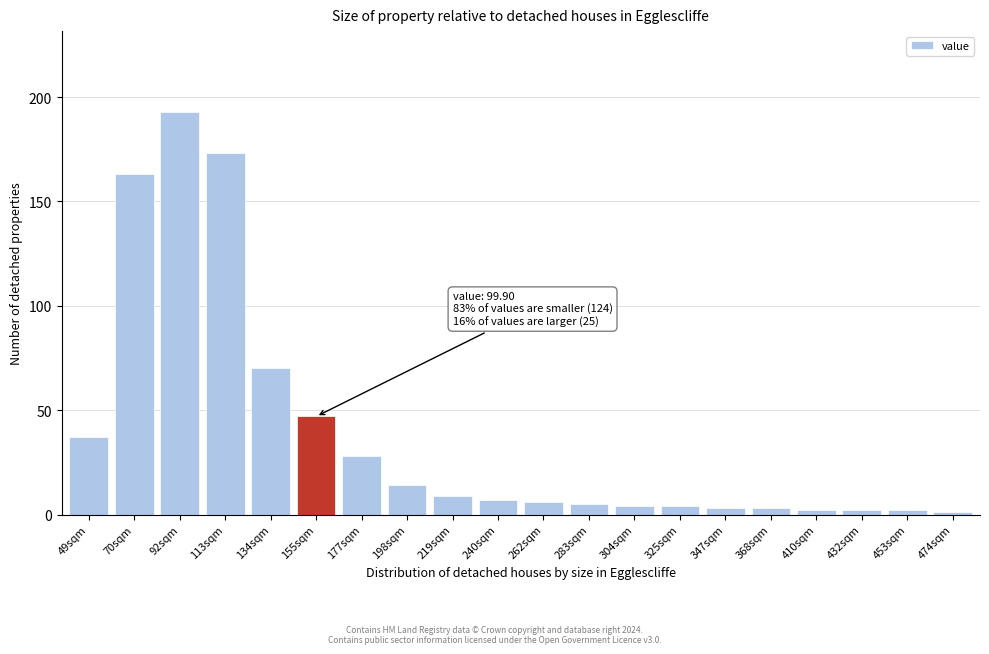

Reading left to right, transcribe all the data shown in this chart.

37	163	193	173	70	47	28	14	9	7	6	5	4	4	3	3	2	2	2	1